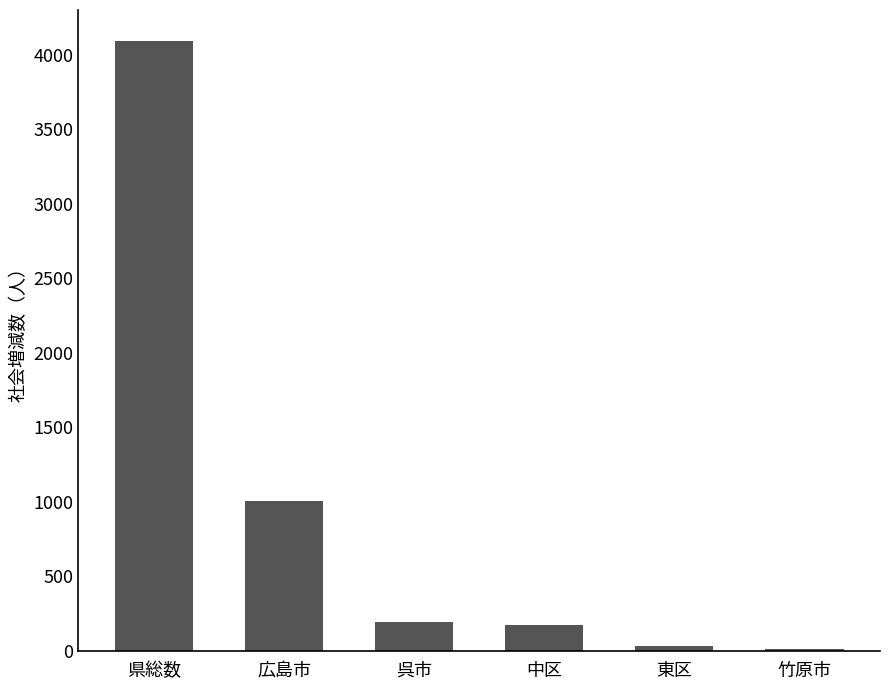

Where does the data first go above 192?

県総数